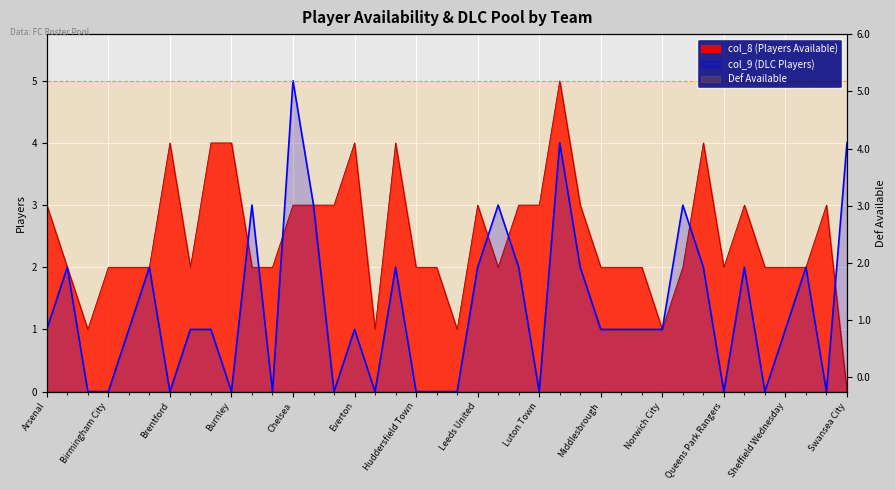

List the series in order of their overall mean, highest first.

col_8 (Players Available), col_9 (DLC Players)